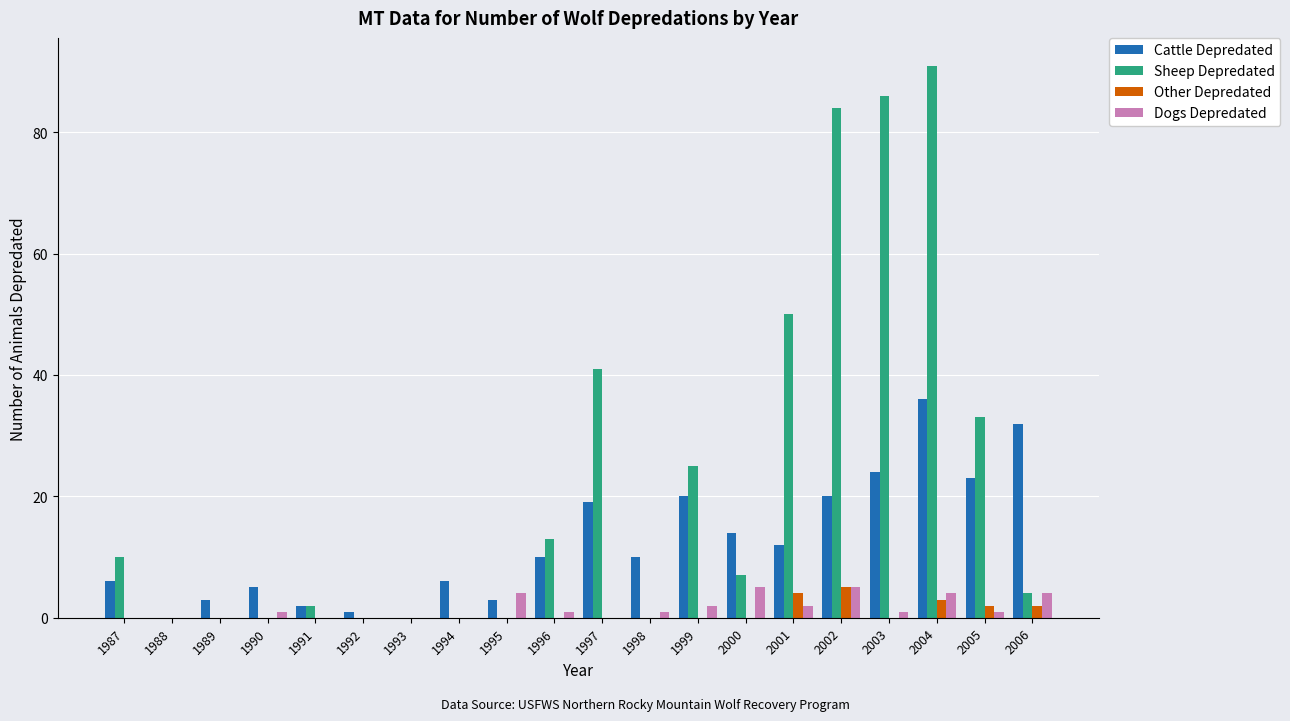

Which series changed the most between 1988 and 2006?

Cattle Depredated